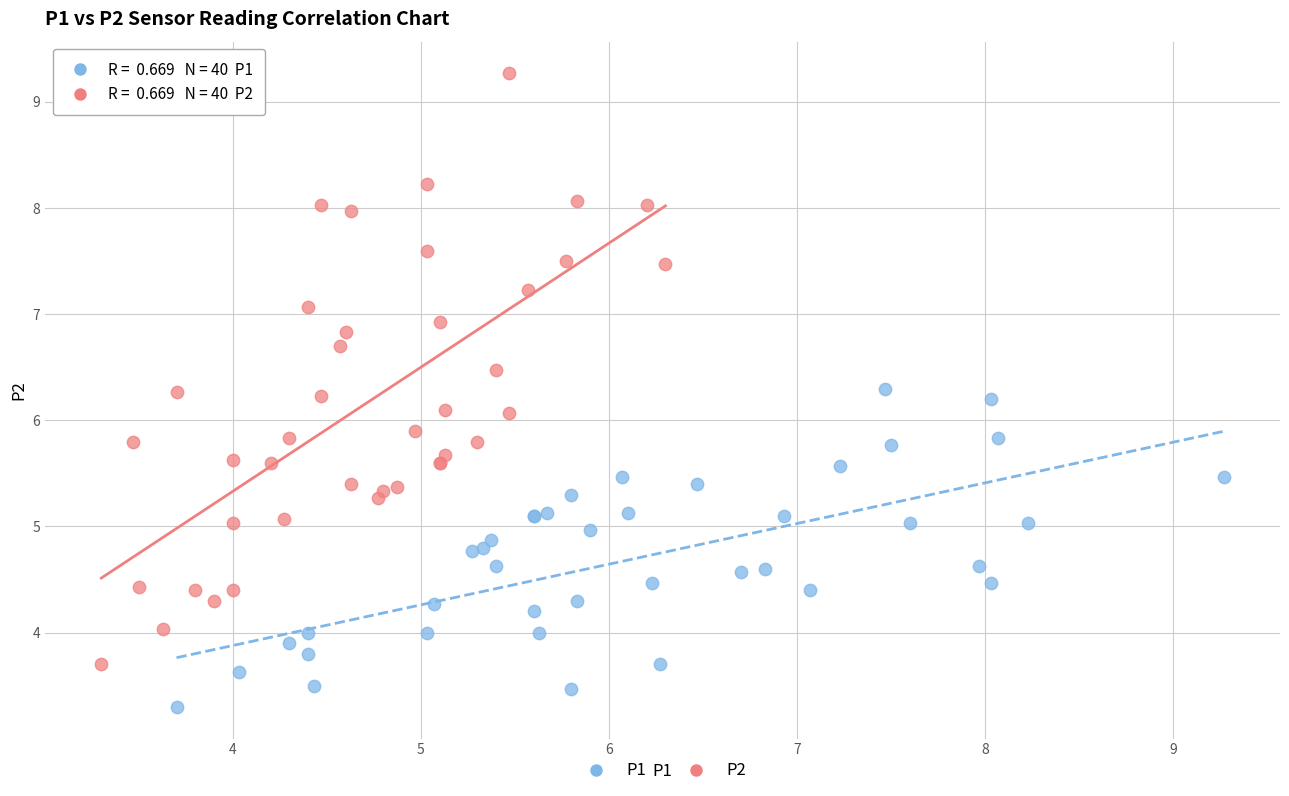

What are all the series names shown in the legend?

P1, P2